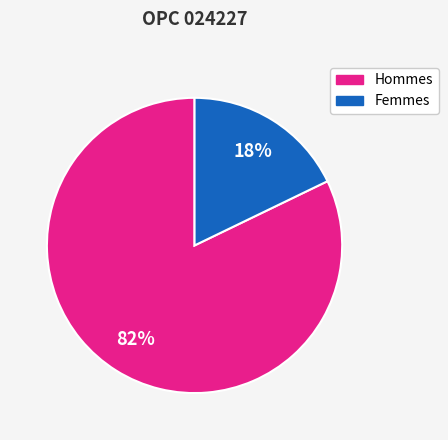

To the nearest percent, what is the difference between the largest and smallest slice percentages?

64%